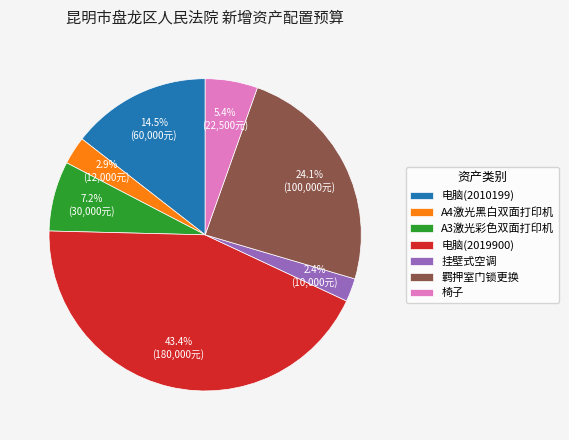

Is there any slice that represents more than half of the pie?

No